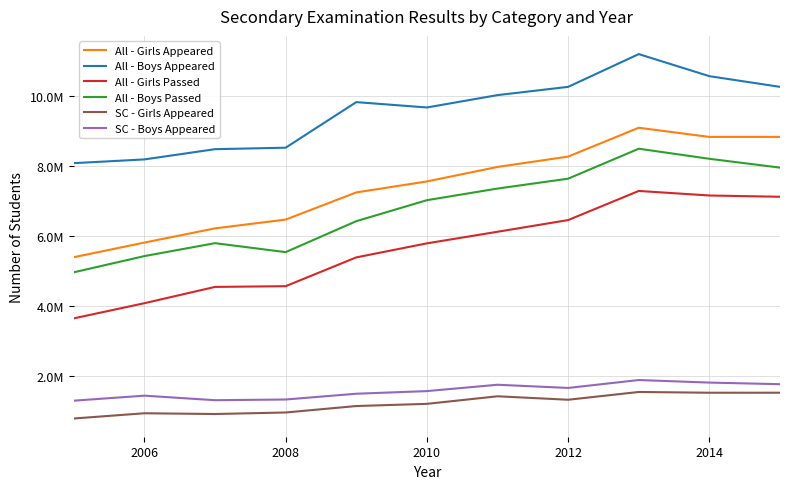

What are all the series names shown in the legend?

All - Girls Appeared, All - Boys Appeared, All - Girls Passed, All - Boys Passed, SC - Girls Appeared, SC - Boys Appeared